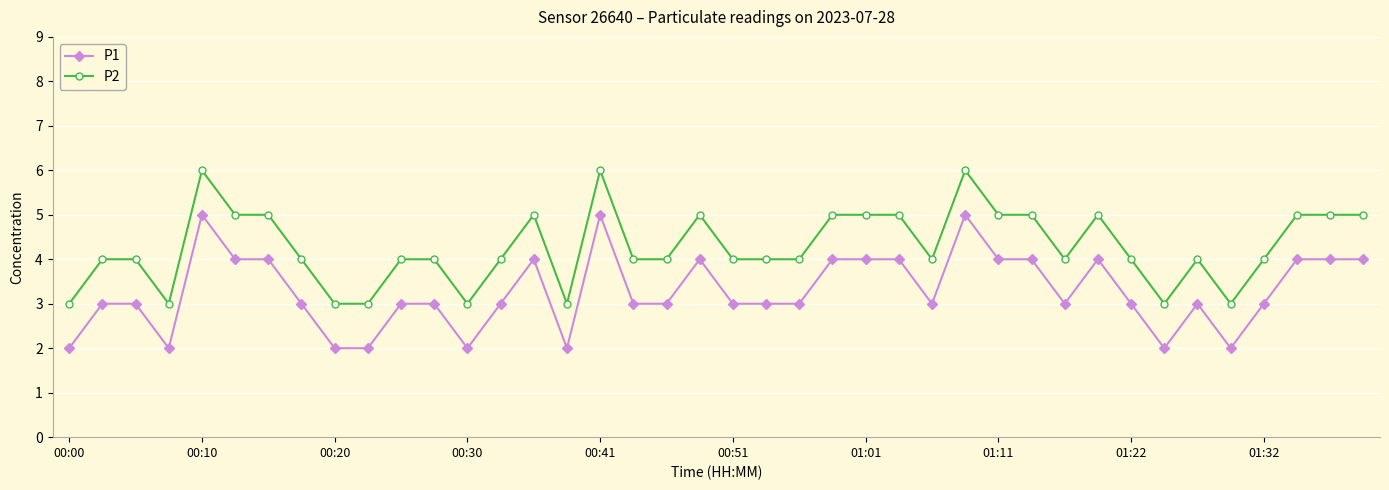

What is the smallest value displayed?

2